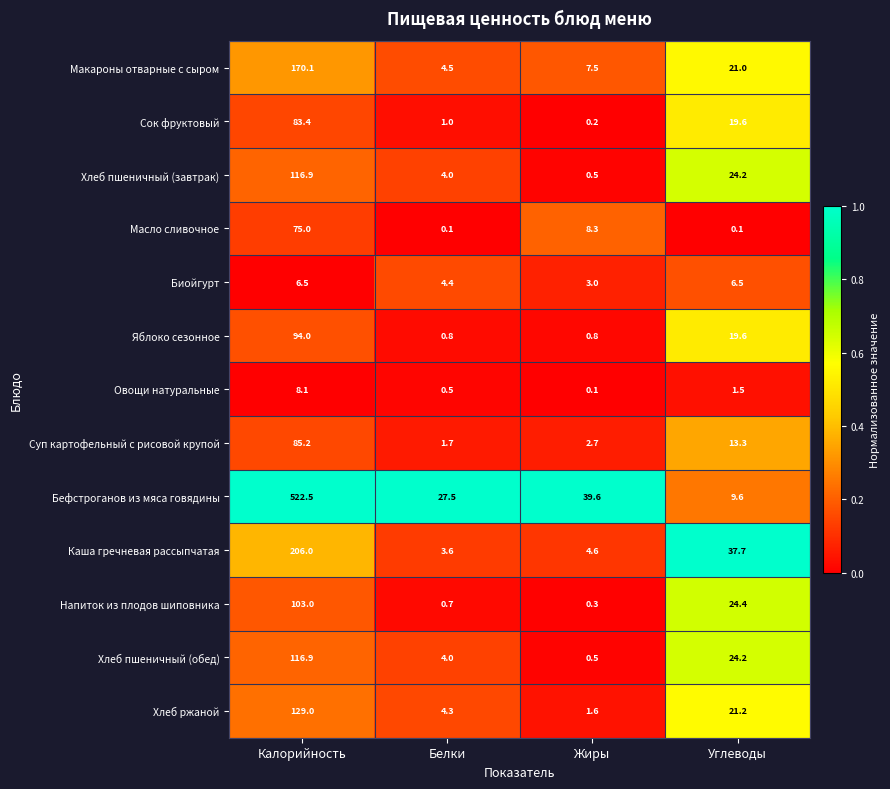

Where does the Масло сливочное series first go above 8?

Калорийность